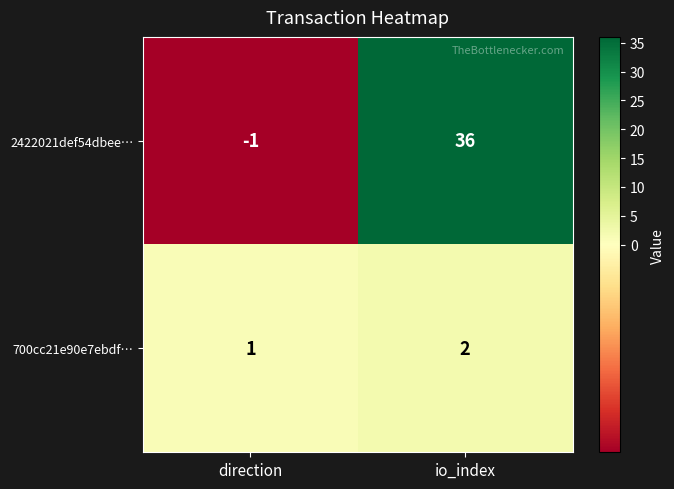

Rank the series by their average value, from highest to lowest.

2422021def54dbee…, 700cc21e90e7ebdf…